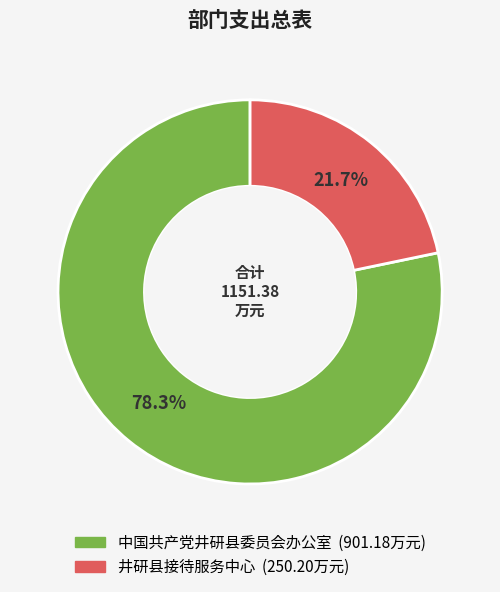

Is there any slice that represents more than half of the pie?

Yes